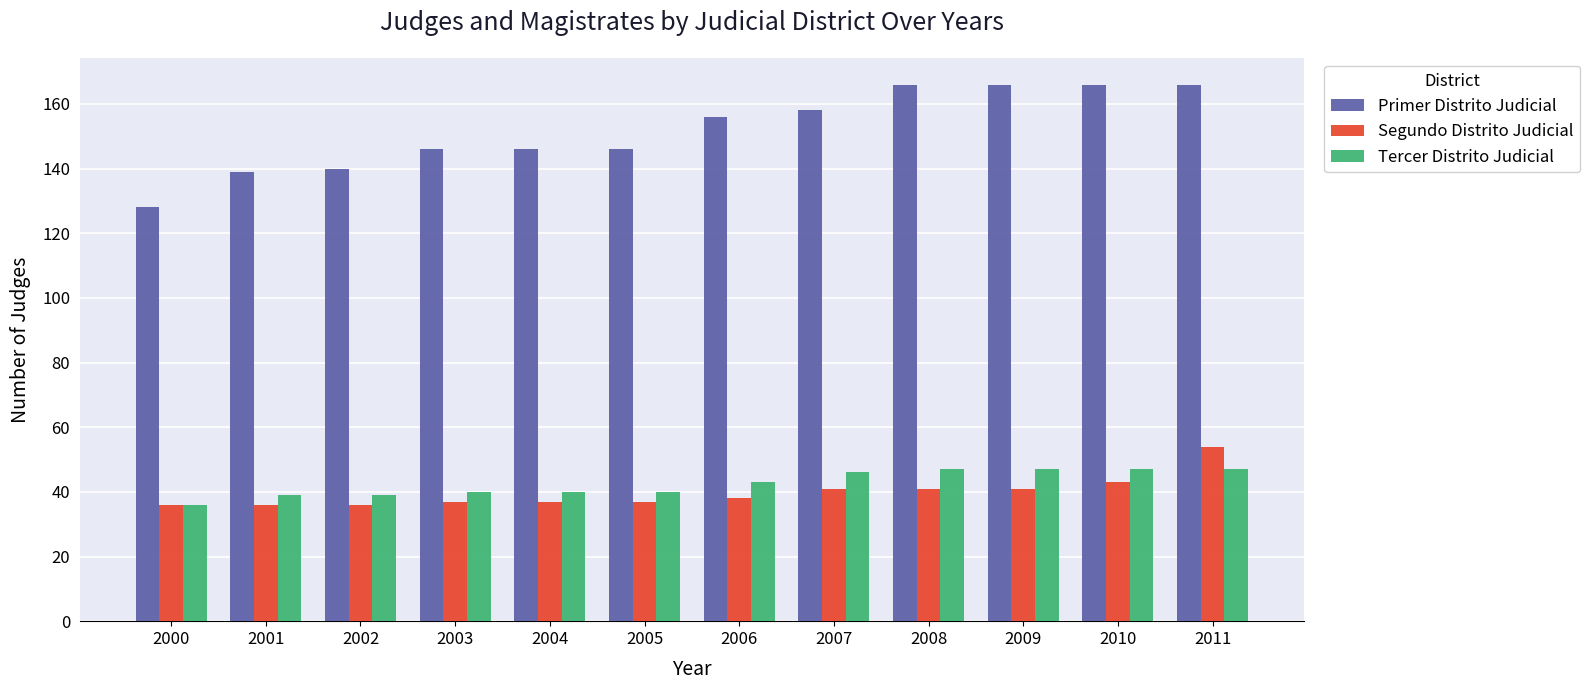

What is the sum of all Segundo Distrito Judicial values?

477